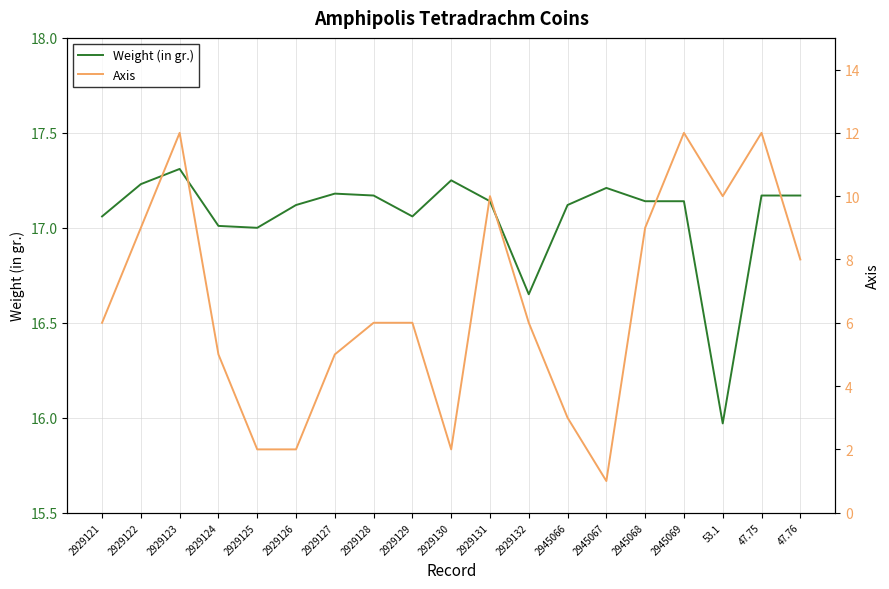

How many data points in Axis are above 6?

8